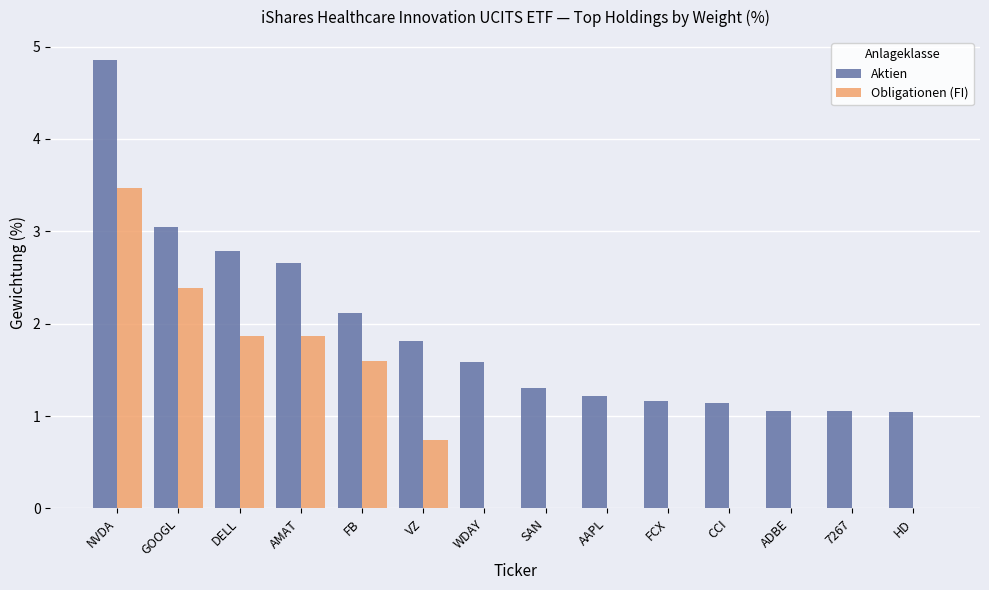

What is the greatest value displayed?

4.9